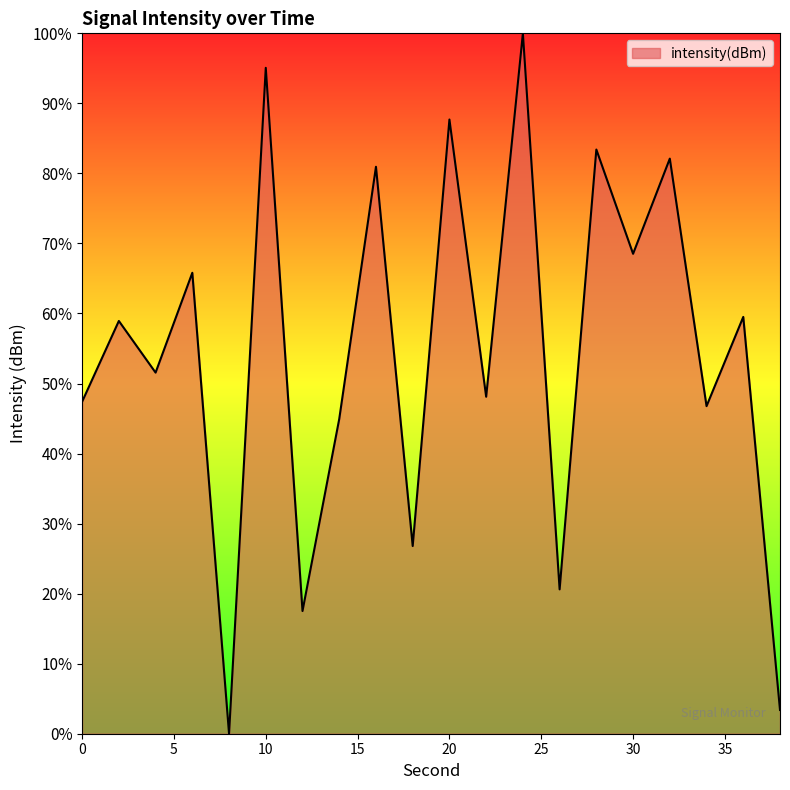

What is the difference between the maximum and minimum values?

100.0